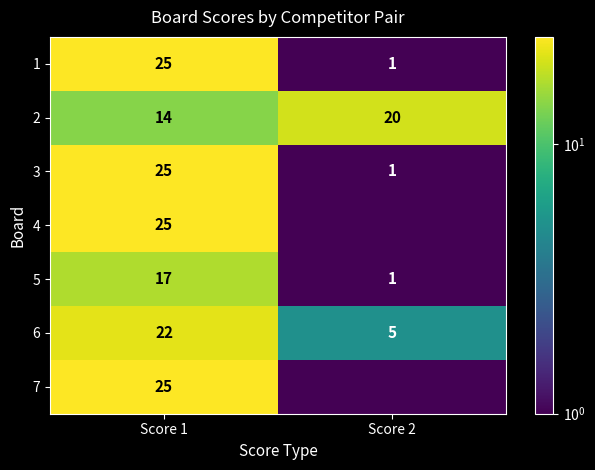

Rank the categories by 5 value from highest to lowest.

Score 1, Score 2